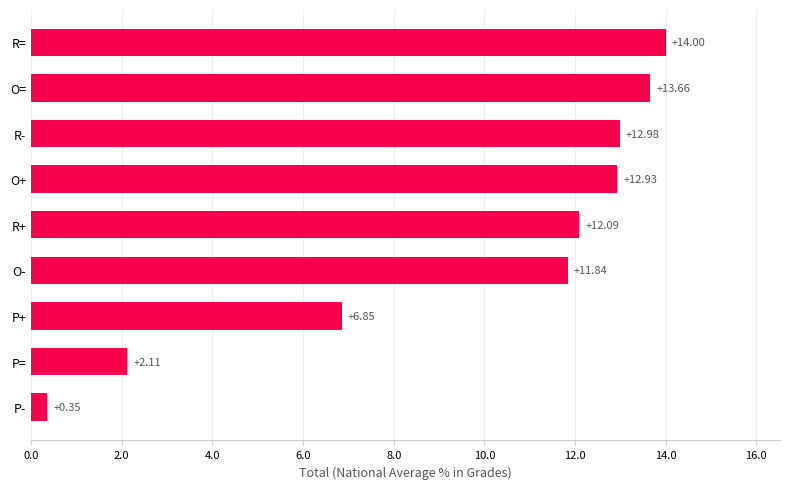

Which has a higher value, O+ or P=?

O+